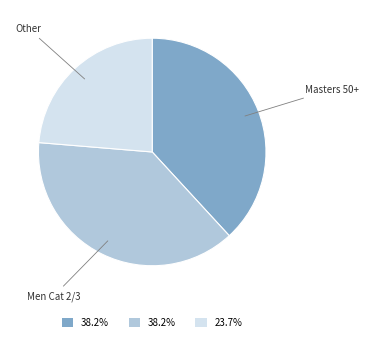

Does any single category account for the majority?

No